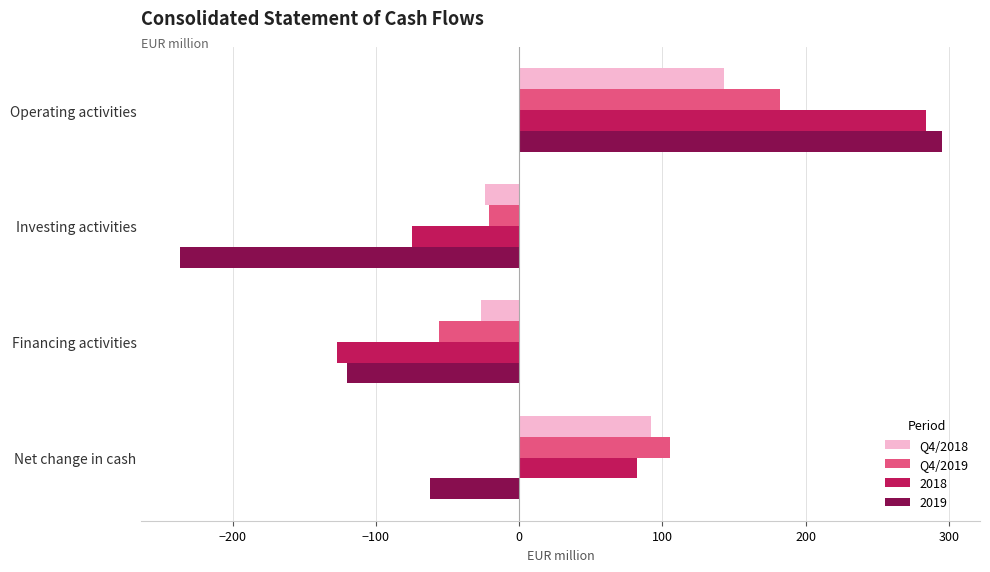

What is the total value across all series at Operating activities?

904